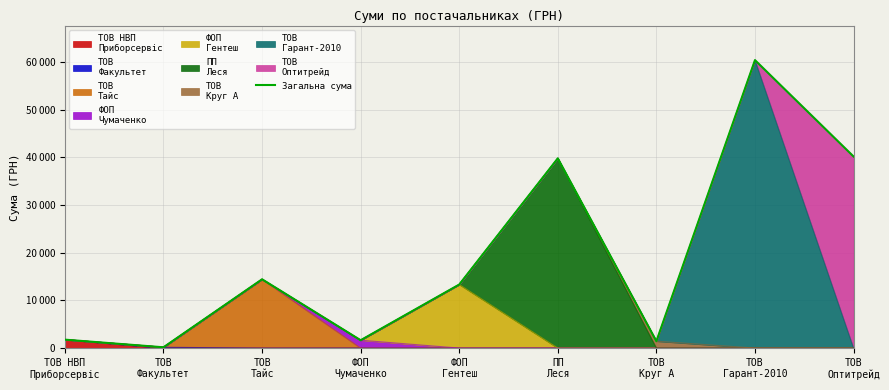

True or false: the data shows 60413.0 at ТОВ
Гарант-2010.

True